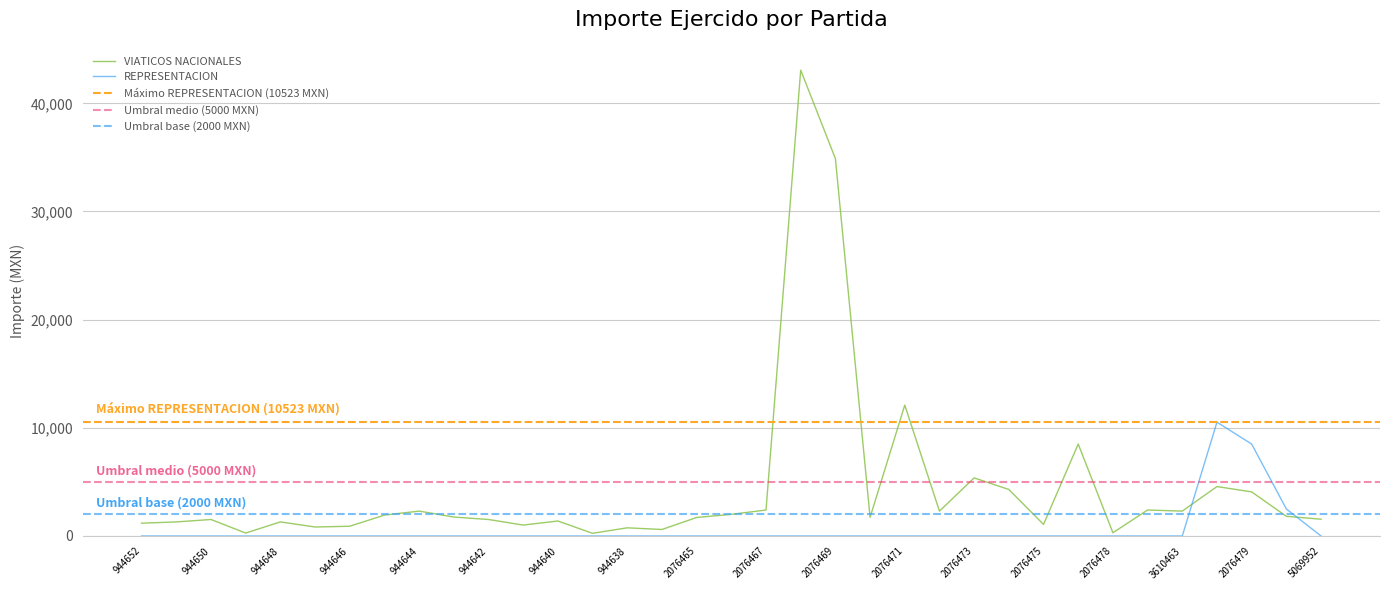

How many positive values does the REPRESENTACION series have?

3